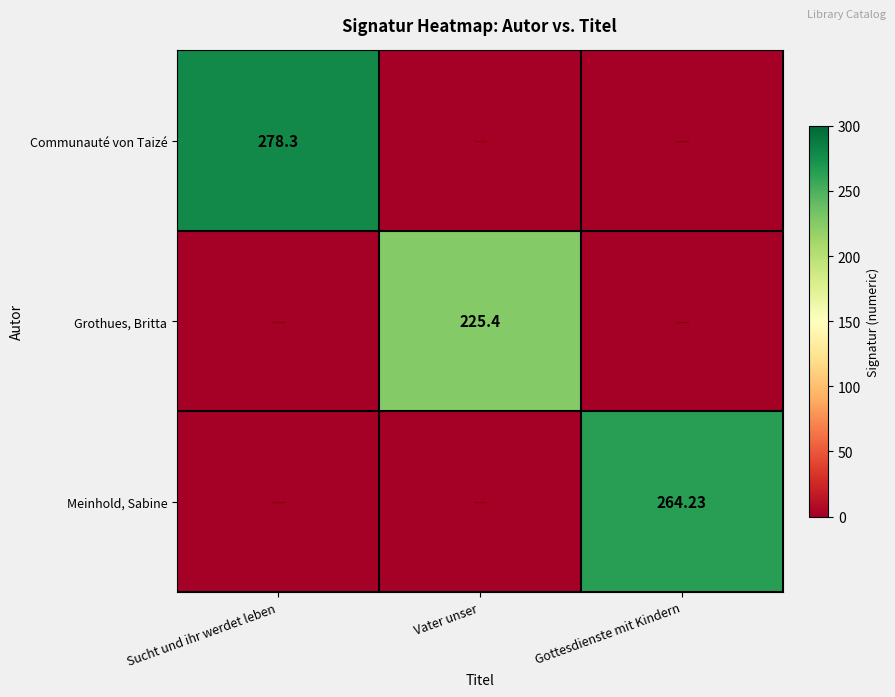

Is the value of Communauté von Taizé at Sucht und ihr werdet leben greater than the value of Grothues, Britta at Vater unser?

Yes